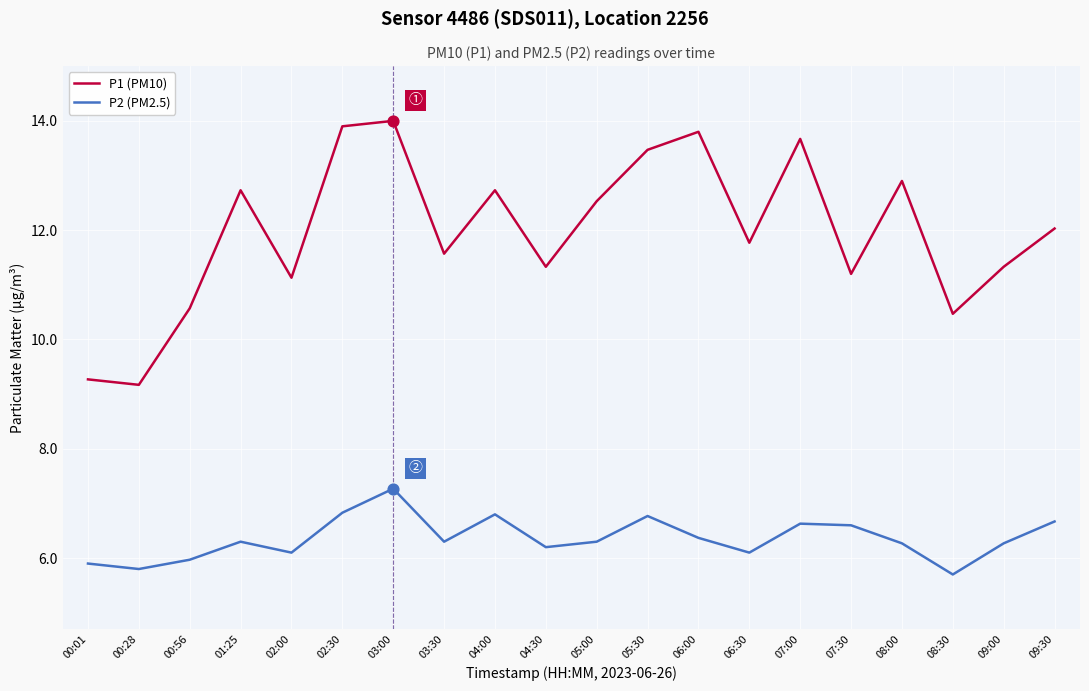

What are all the series names shown in the legend?

P1 (PM10), P2 (PM2.5)